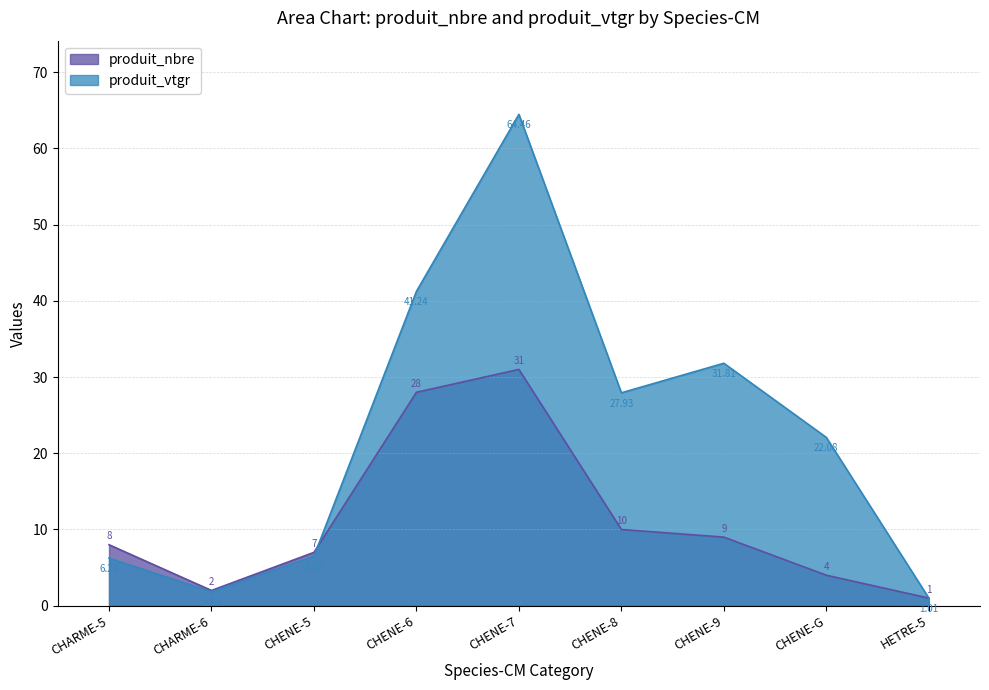

What value does the produit_nbre series have at CHENE-7?

31.0